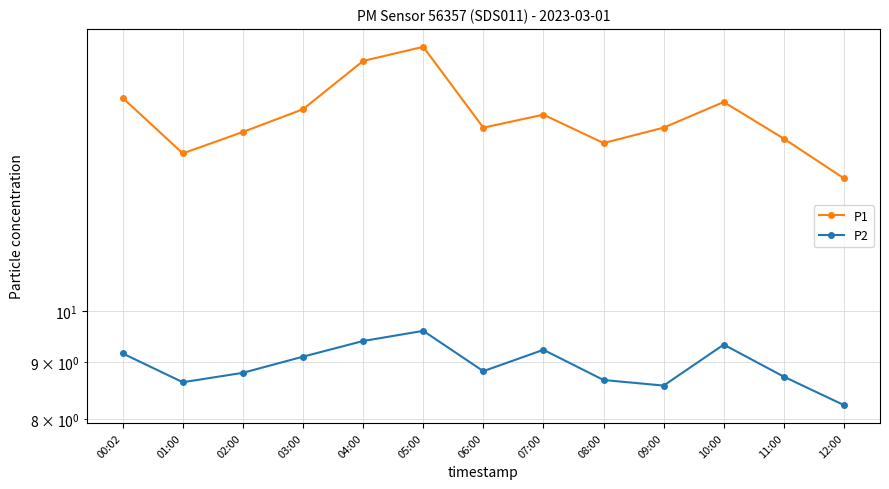

The value of P2 at 03:00 is 5.0. True or false?

False